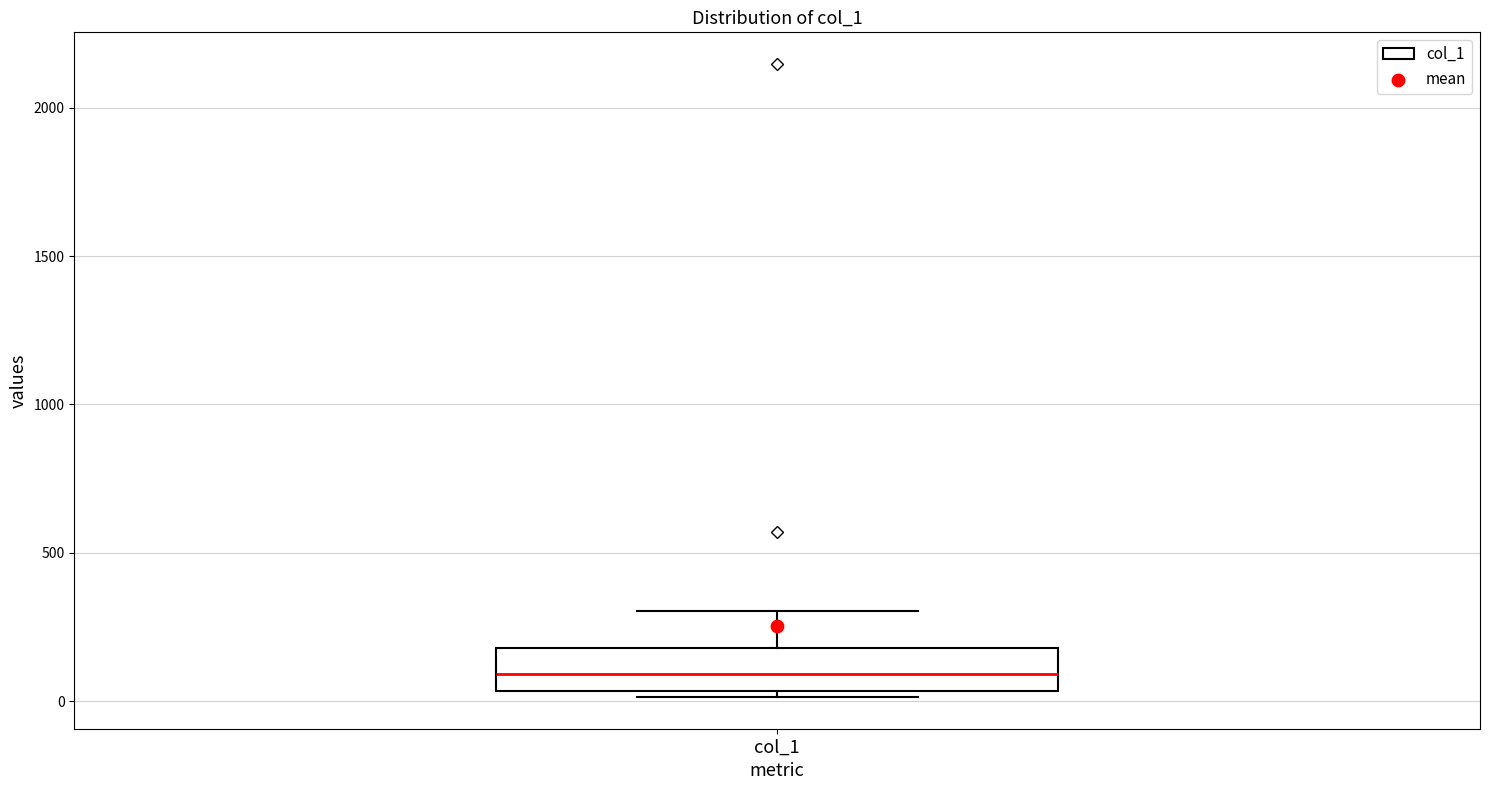

Read this box plot against the y-axis: the position of the median line, the range covered by the box, and the ends of both whiskers. The values are not printed on the chart, so give them approximately, as read against the axis.

median 100, box 50 to 200, whiskers 0 to 300